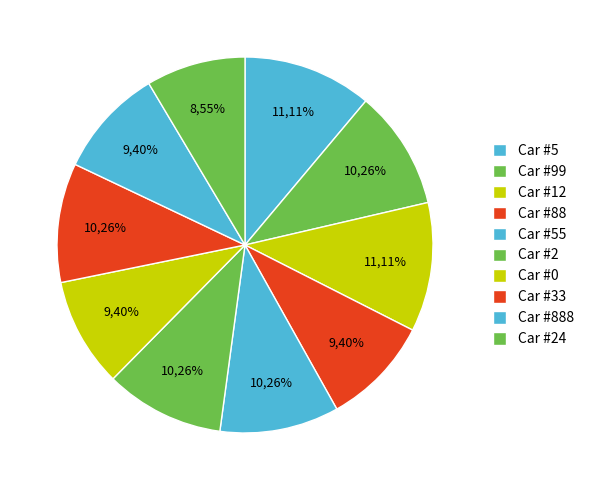

Is there a majority slice in this chart?

No